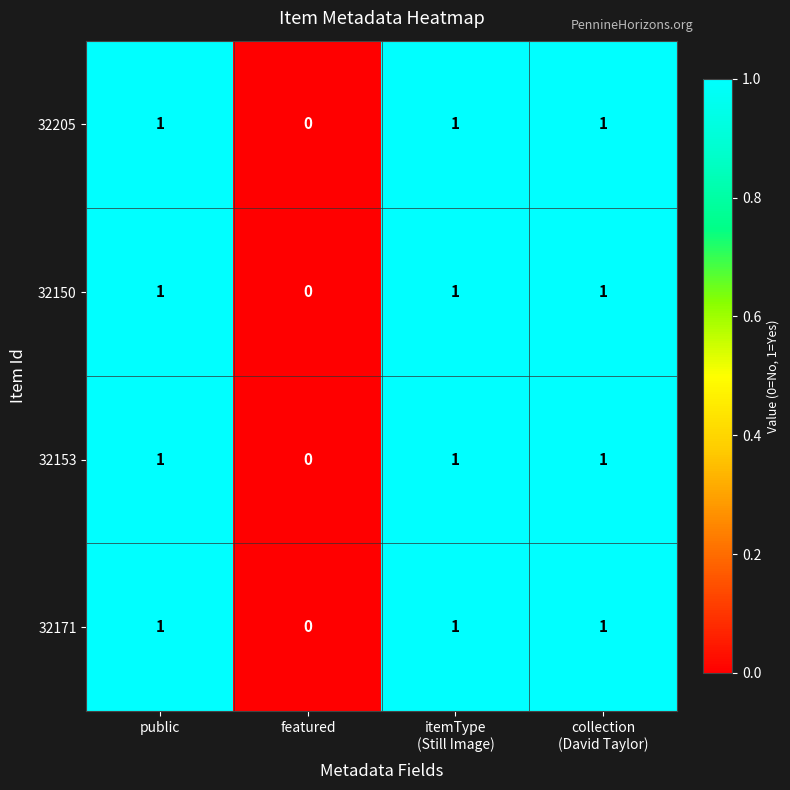

The 32171 series shows 1 at public. True or false?

True